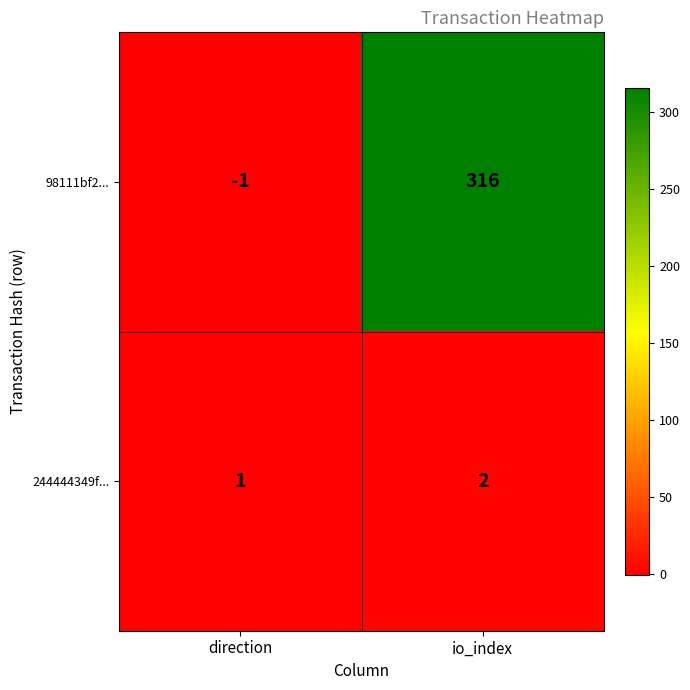

Rank the series by their maximum value, from highest to lowest.

98111bf2..., 244444349f...